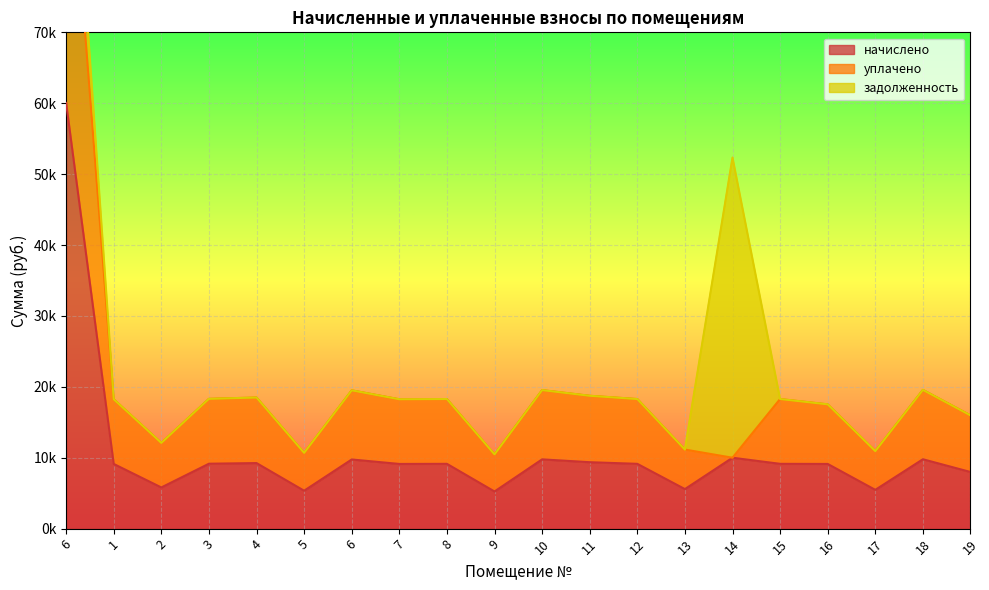

How many categories are shown in the chart?

20